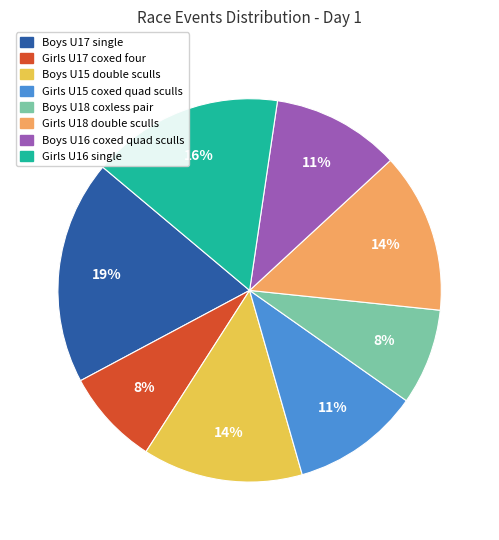

Does any single category account for the majority?

No